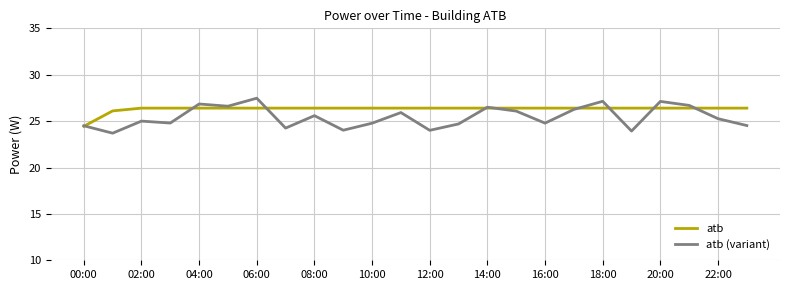

What is the maximum value for atb?

26.4